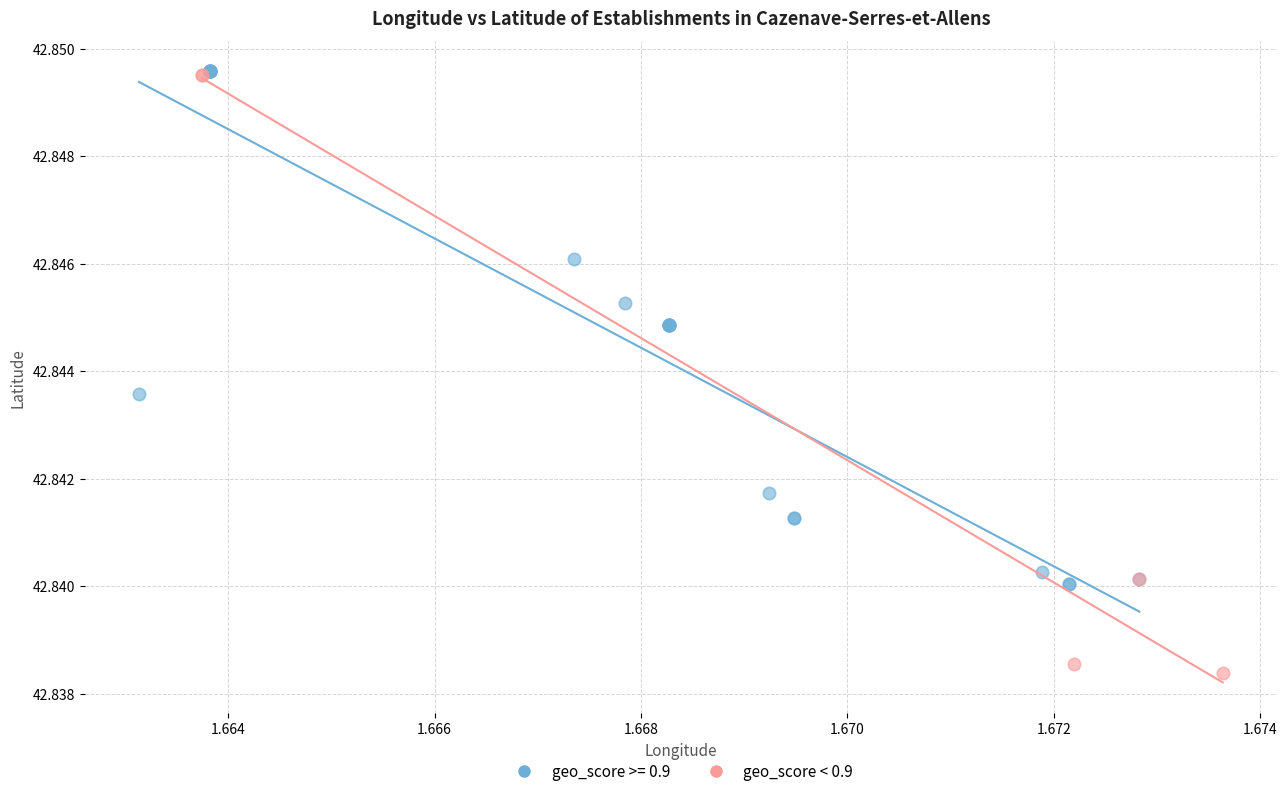

Which series reaches the minimum Y coordinate?

geo_score < 0.9